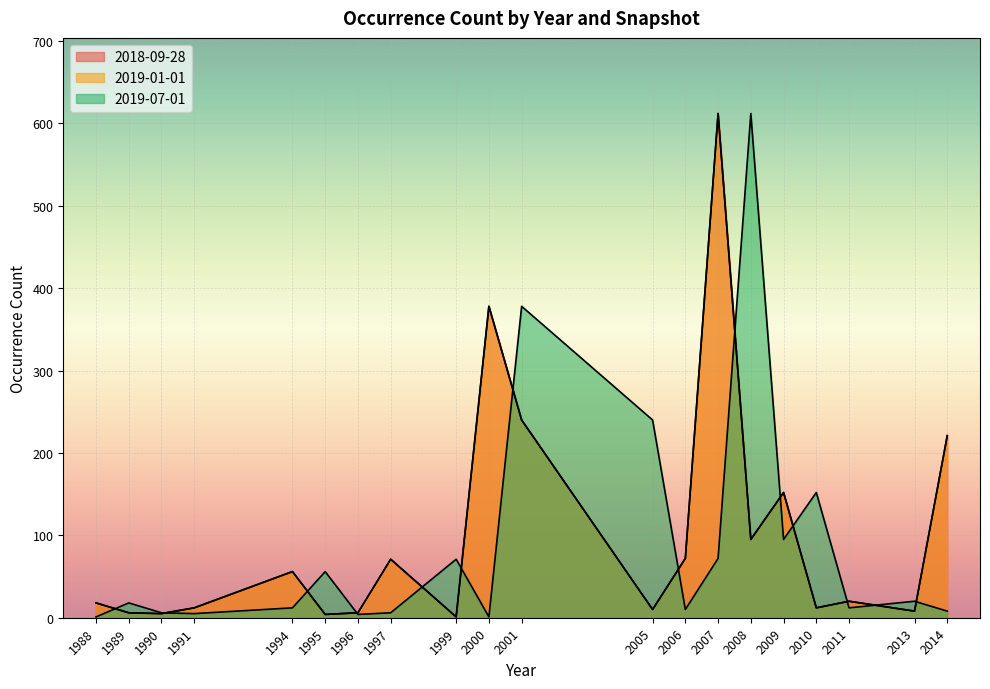

True or false: 2019-01-01 has more than 0 points higher than both neighbors.

True